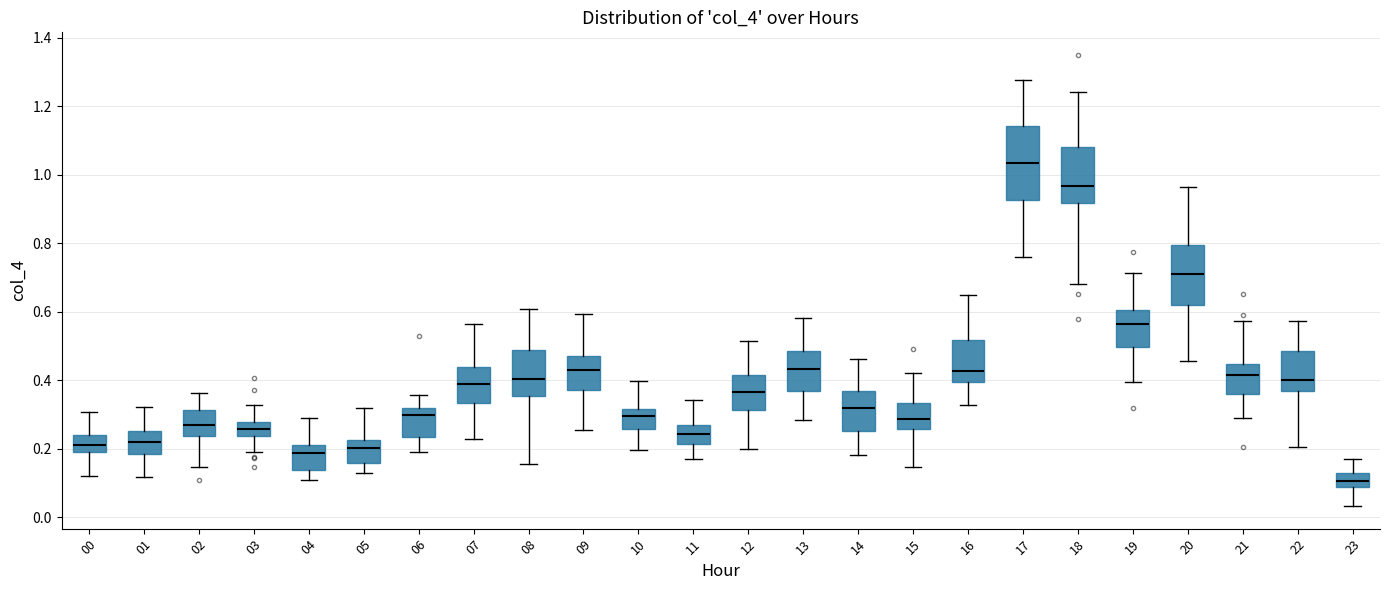

Which box's median line is the lowest?

23